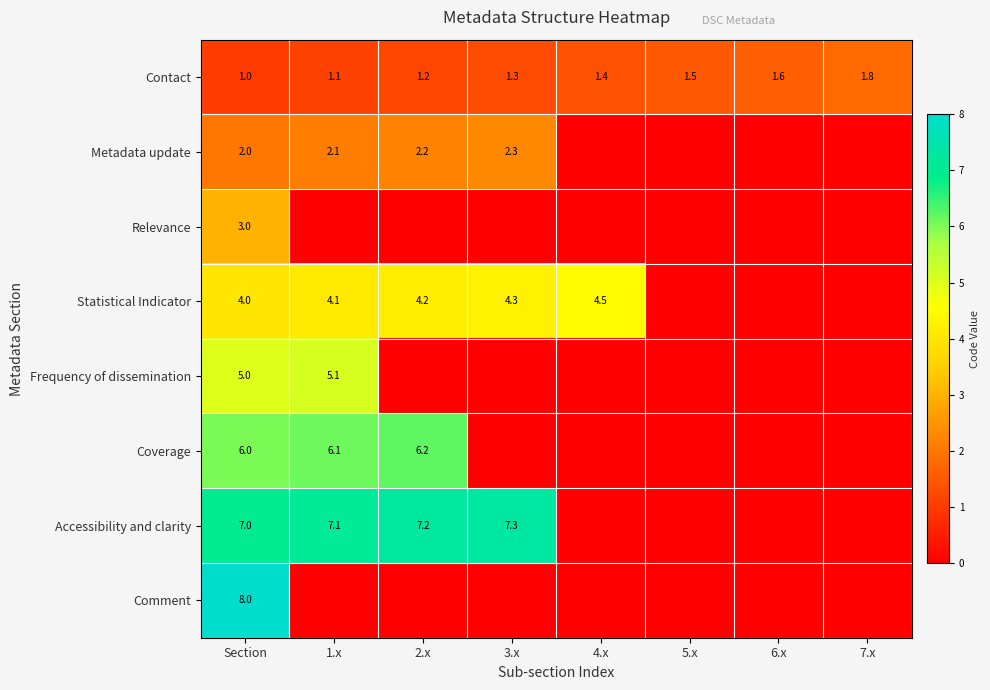

The Frequency of dissemination series shows 8.7 at 1.x. True or false?

False